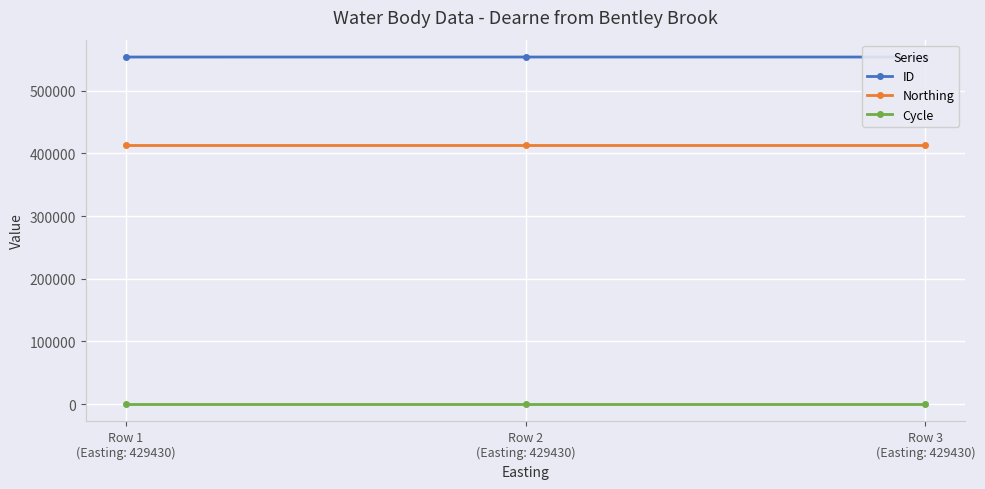

What is the average value of the Northing series?

412830